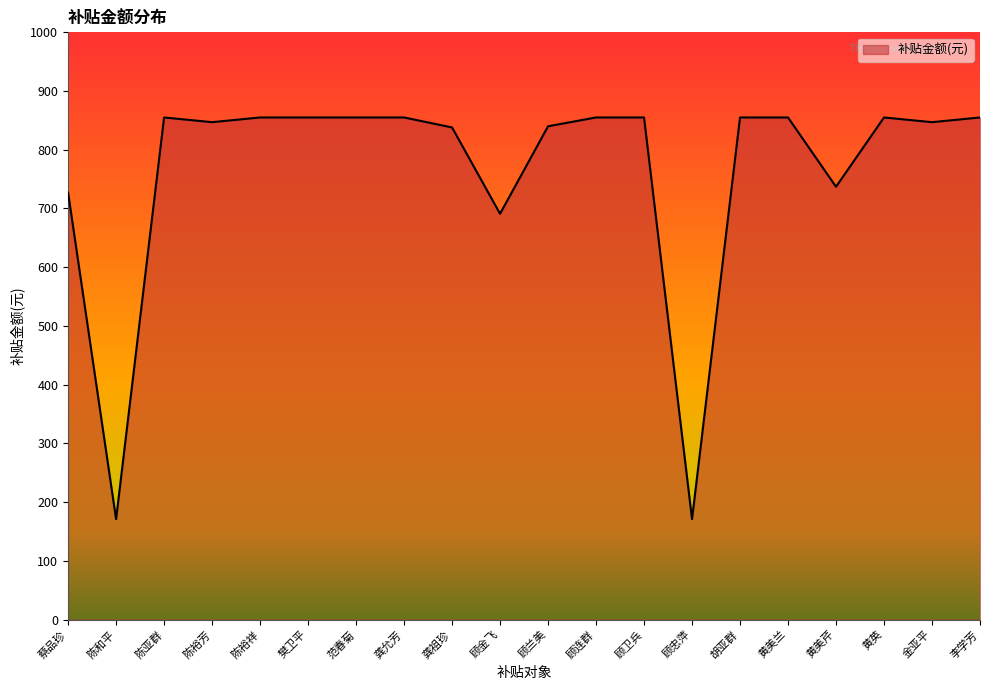

True or false: the data shows 140 at 顾金飞.

False